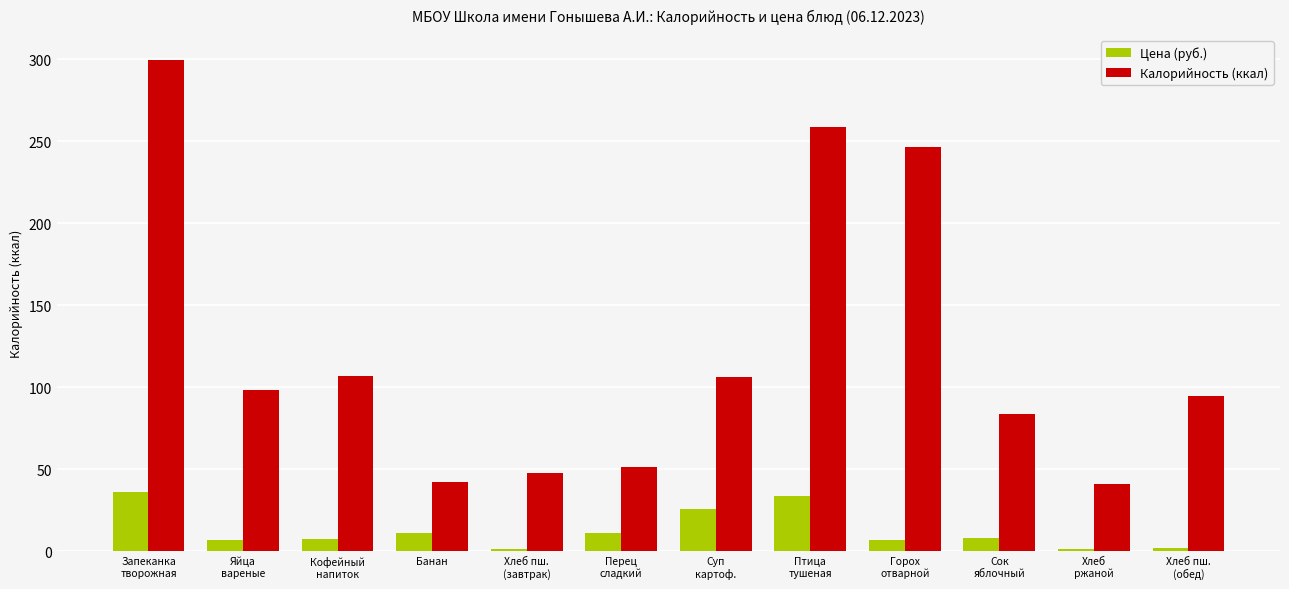

Count the number of categories in the chart.

12